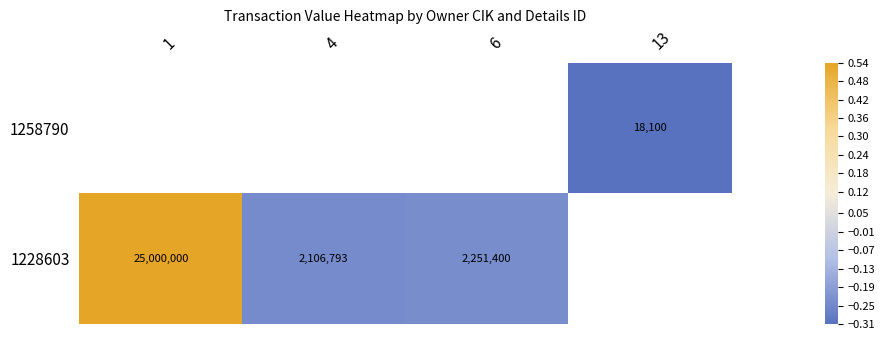

Is the value of 1258790 at 13 greater than the value of 1228603 at 4?

No